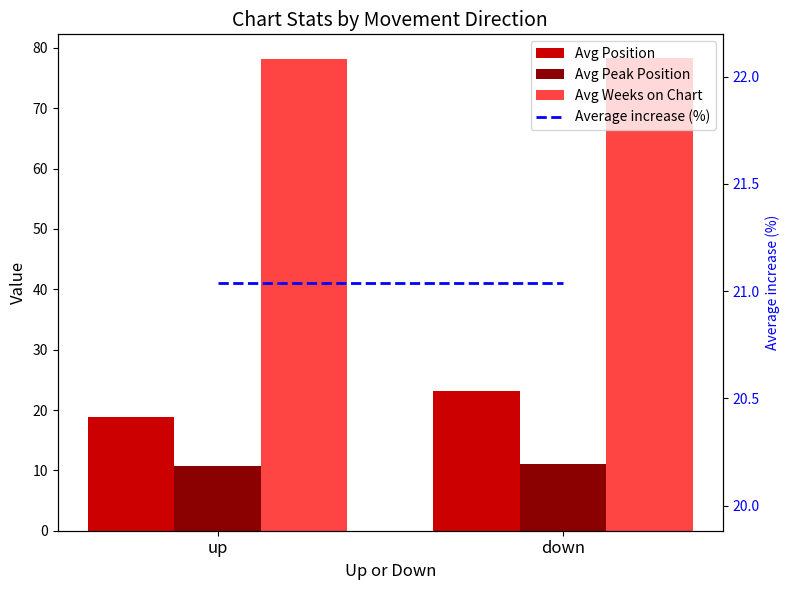

What is the label of the 2nd bar from the left?

down